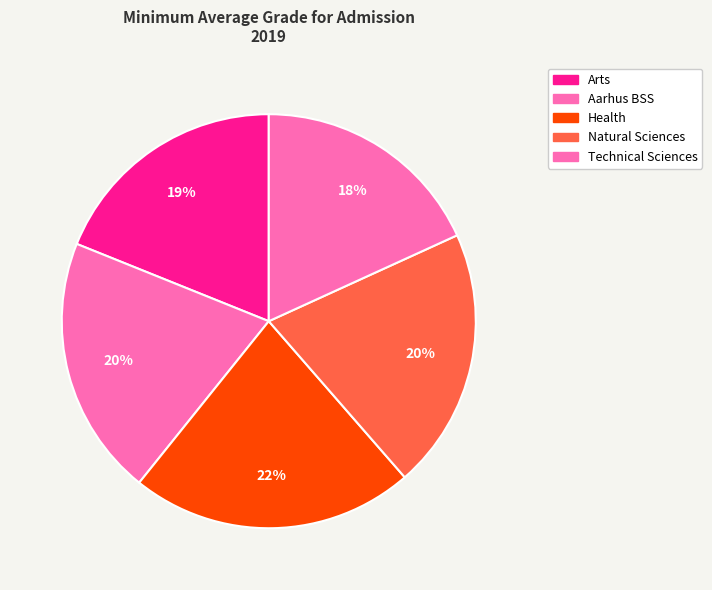

Combined, do Technical Sciences and Health account for over 50%?

No